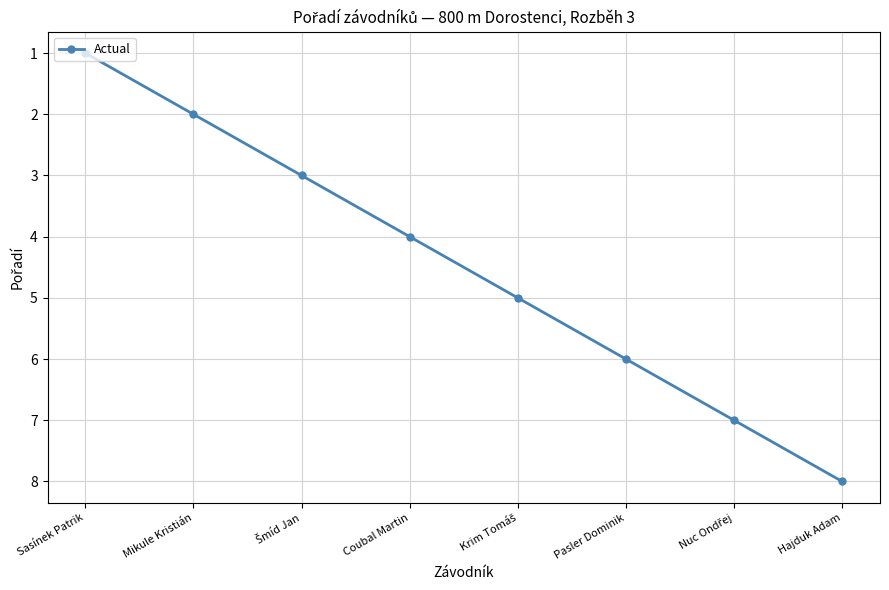

The chart shows a value of 1 at Sasínek Patrik. True or false?

True